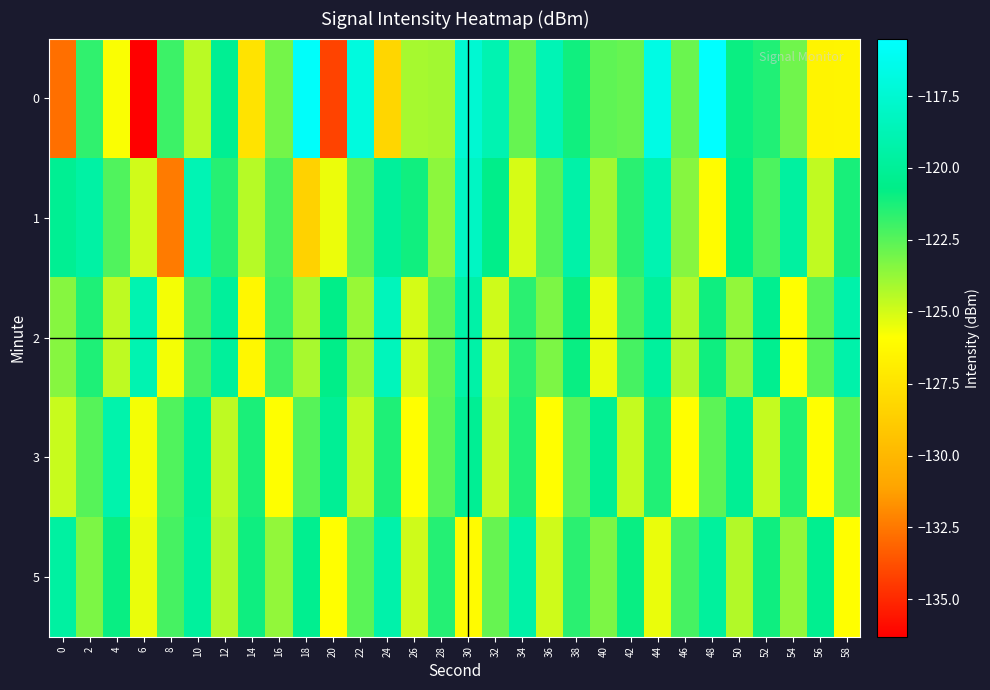

Between 46 and 48, which is larger?

48